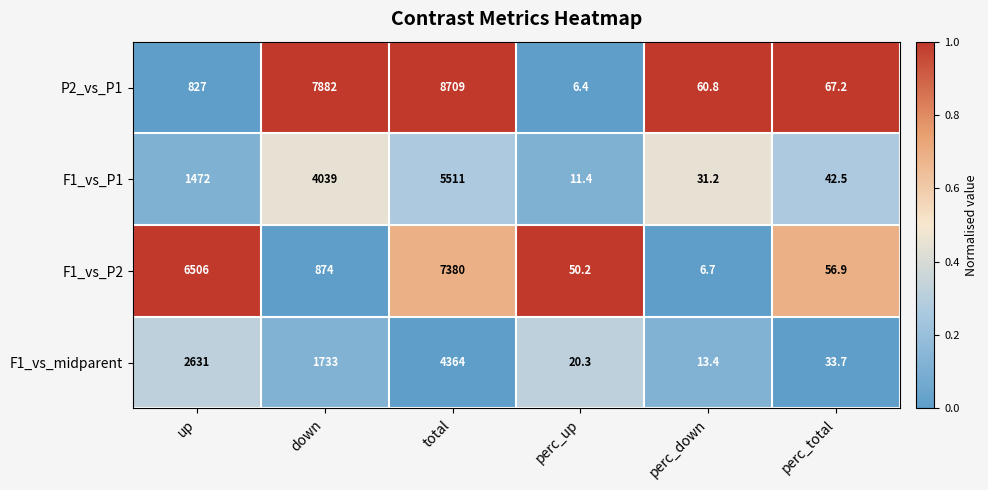

Where does the F1_vs_midparent series first go above 1733?

up